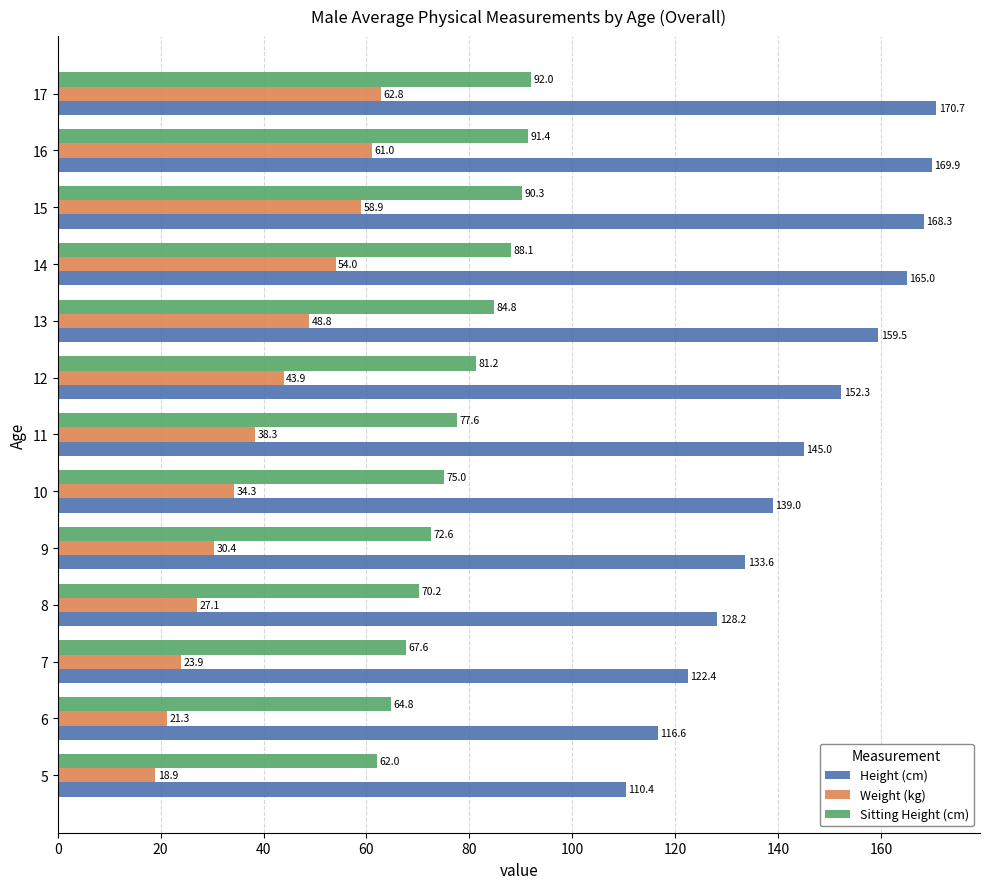

What is the maximum value for Sitting Height (cm)?

92.0